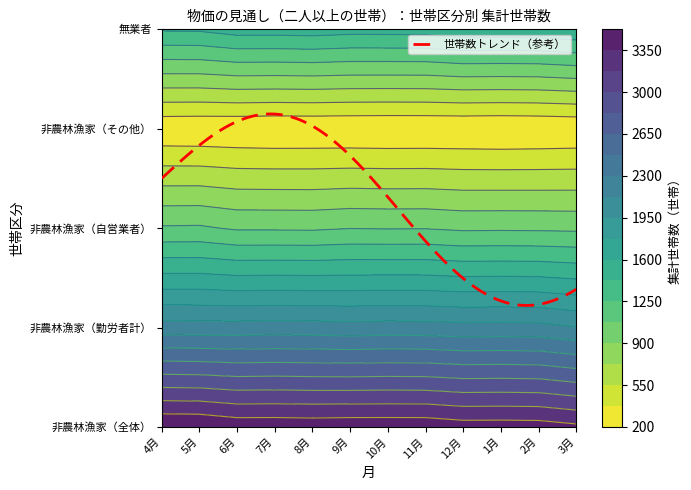

Rank the series at 非農林漁家（勤労者計） from highest to lowest value.

7月, 4月, 8月, 10月, 6月, 5月, 11月, 9月, 1月, 12月, 2月, 3月